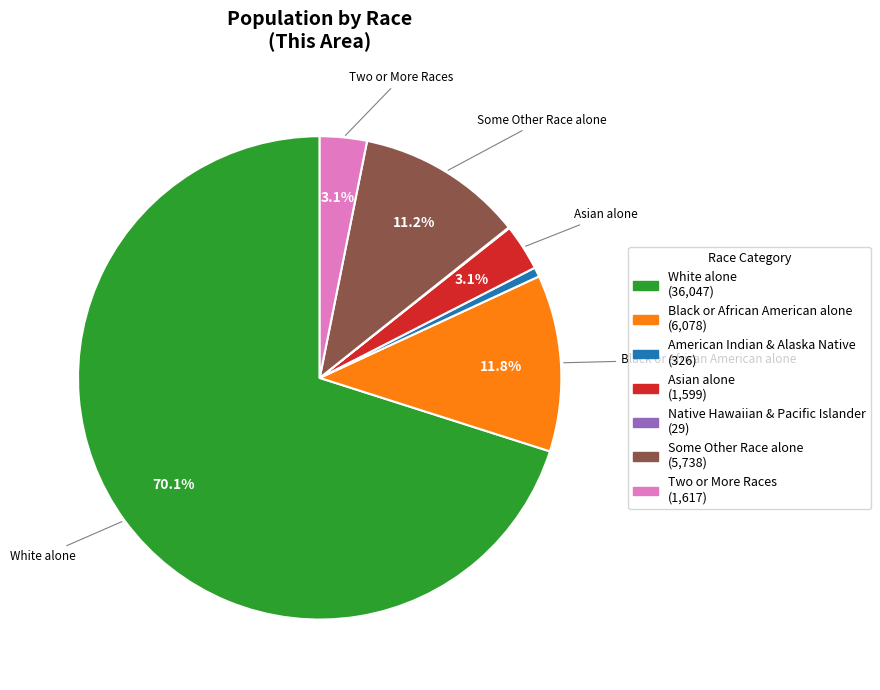

Does any single category account for the majority?

Yes